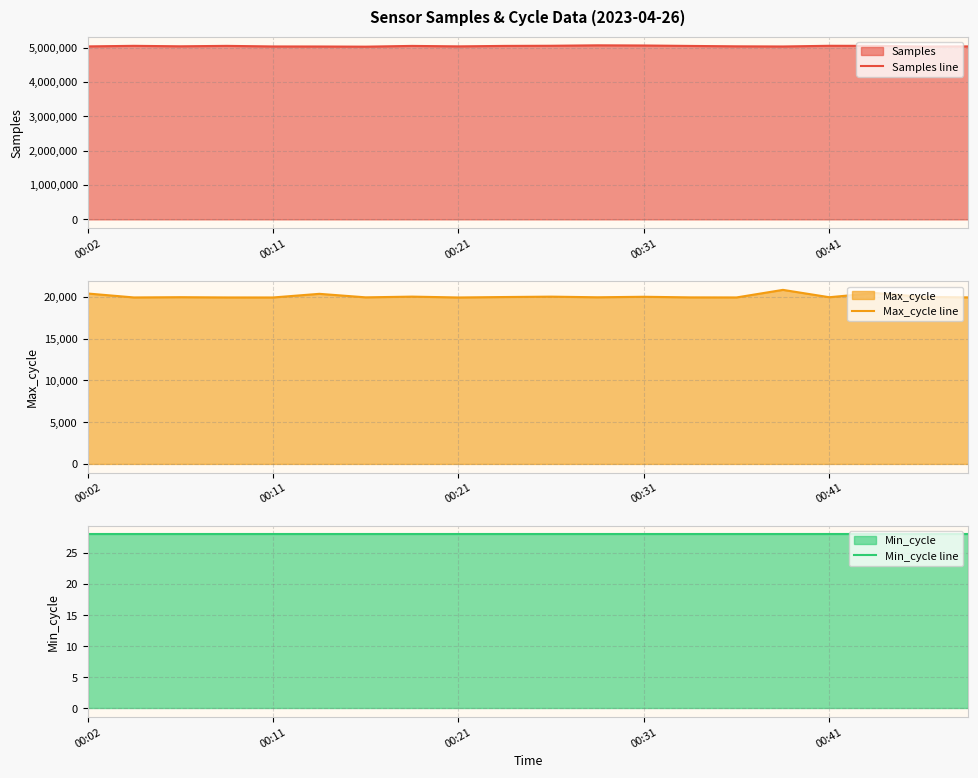

True or false: Max_cycle line and Min_cycle line intersect in this chart.

False